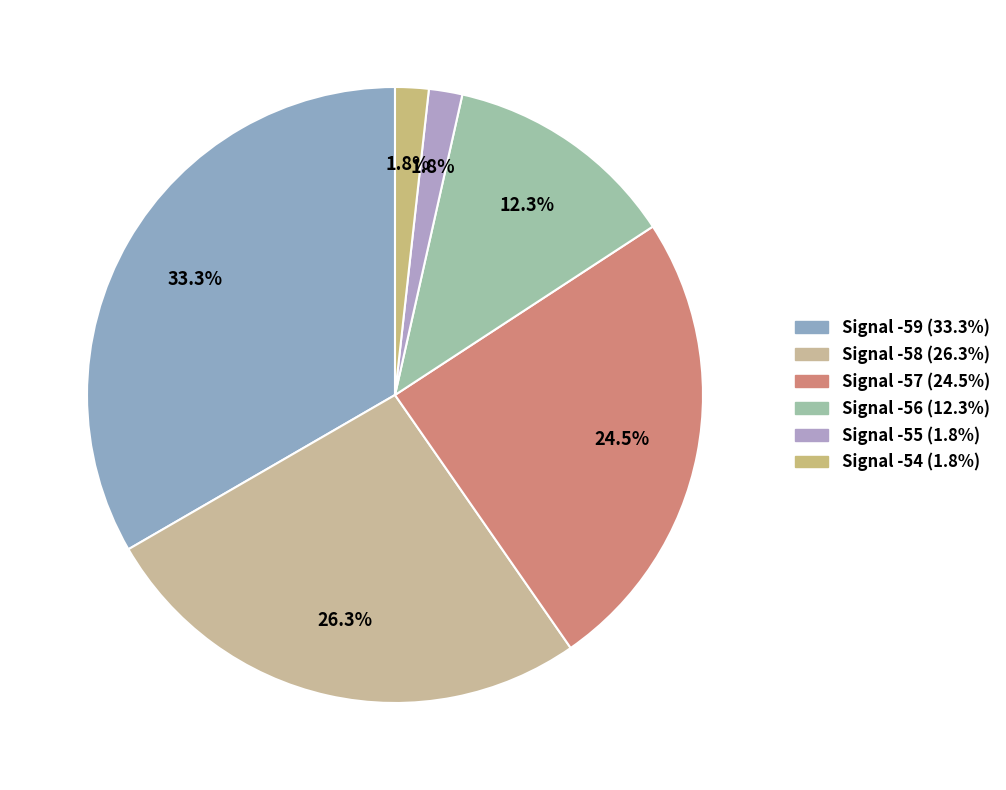

Count the number of slices in the pie.

6